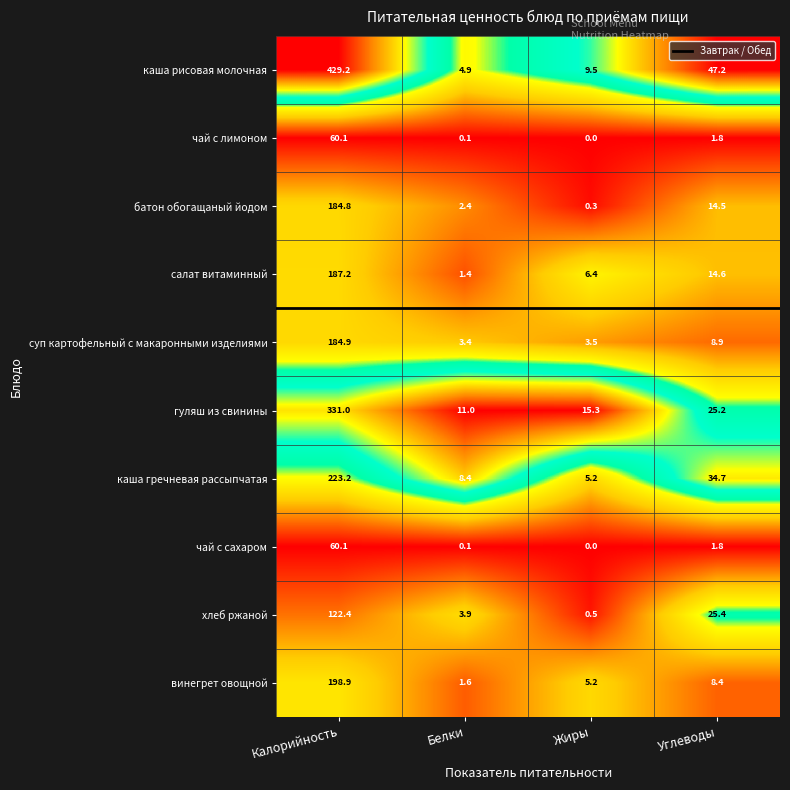

What is the difference between the highest and lowest values at Углеводы?

45.4